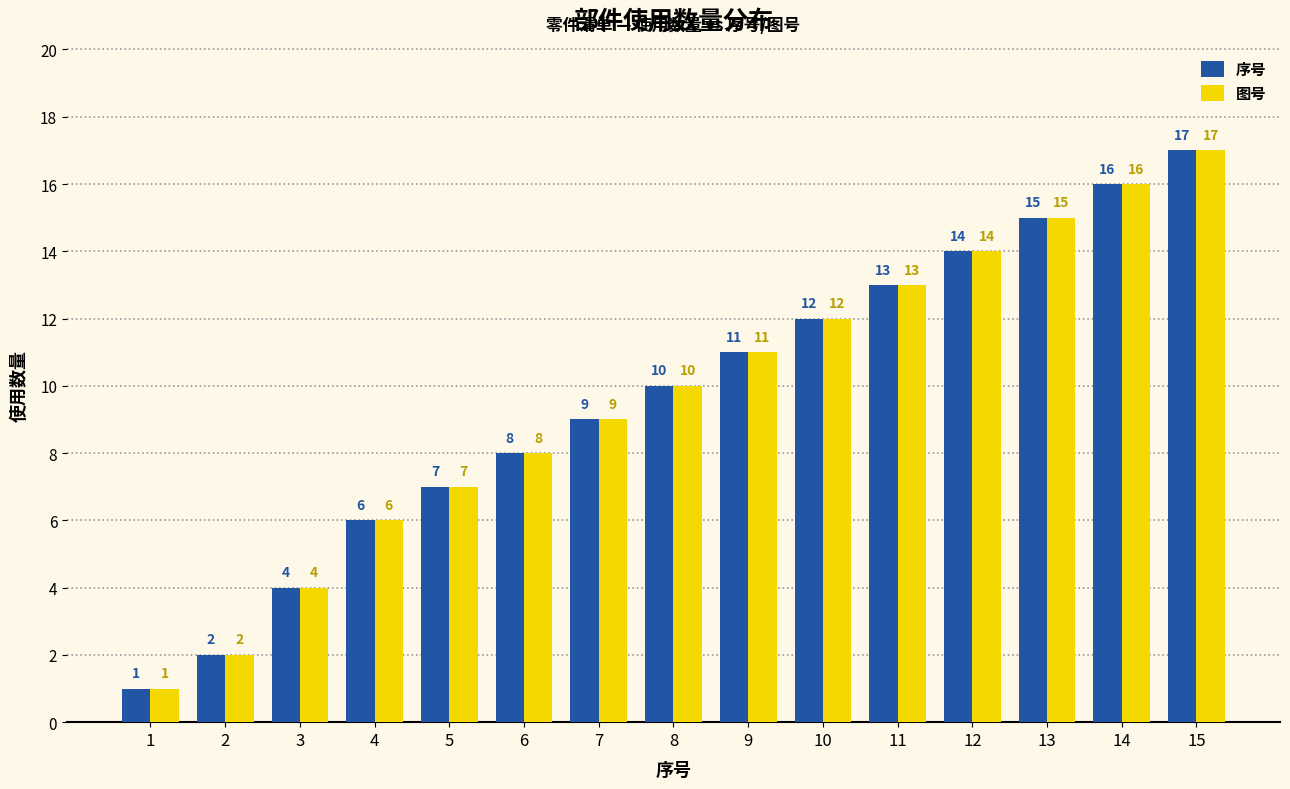

Reading left to right, what are all the values shown in this chart?

序号: 1	2	4	6	7	8	9	10	11	12	13	14	15	16	17
图号: 1	2	4	6	7	8	9	10	11	12	13	14	15	16	17